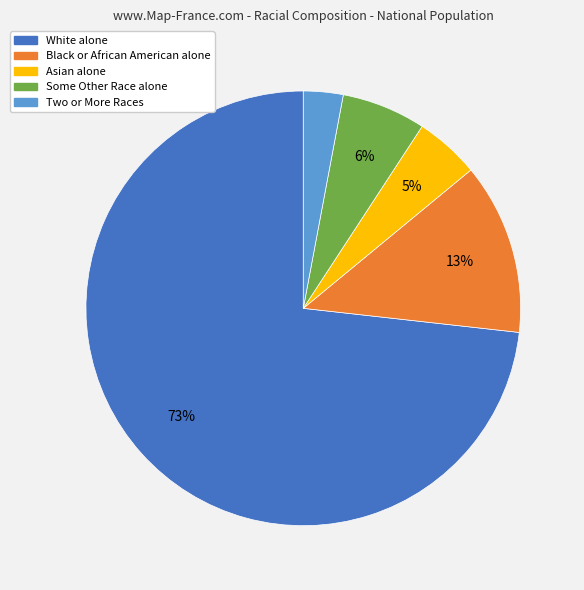

Which category accounts for the majority?

White alone